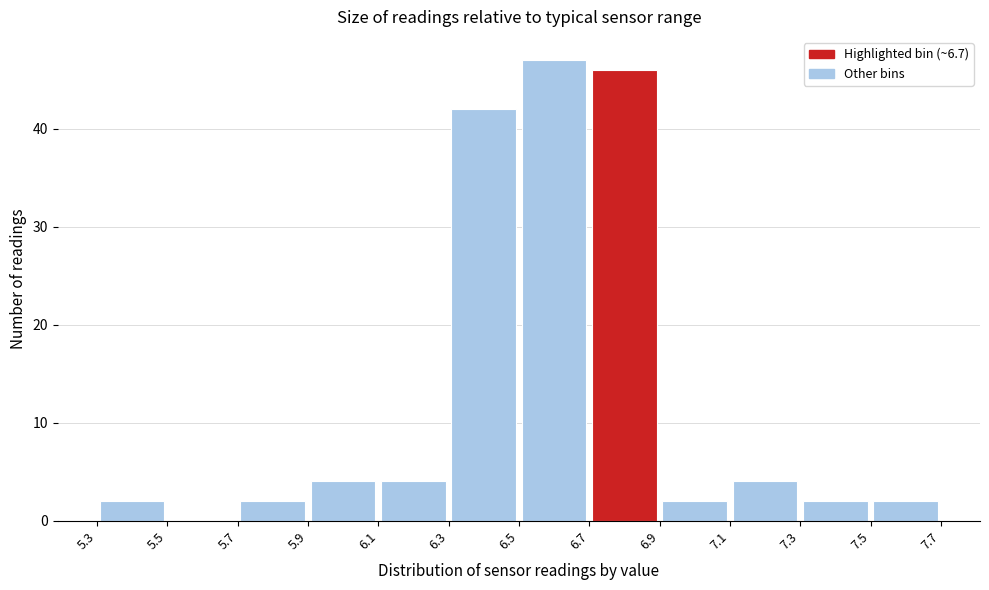

Reading left to right, list every bar in this chart as the range it spans on the x-axis followed by its height. The values are not printed on the chart, so give them approximately, as read against the axis.

5.3 to 5.5: 2
5.5 to 5.7: 0
5.7 to 5.9: 2
5.9 to 6.1: 4
6.1 to 6.3: 4
6.3 to 6.5: 42
6.5 to 6.7: 47
6.7 to 6.9: 46
6.9 to 7.1: 2
7.1 to 7.3: 4
7.3 to 7.5: 2
7.5 to 7.7: 2